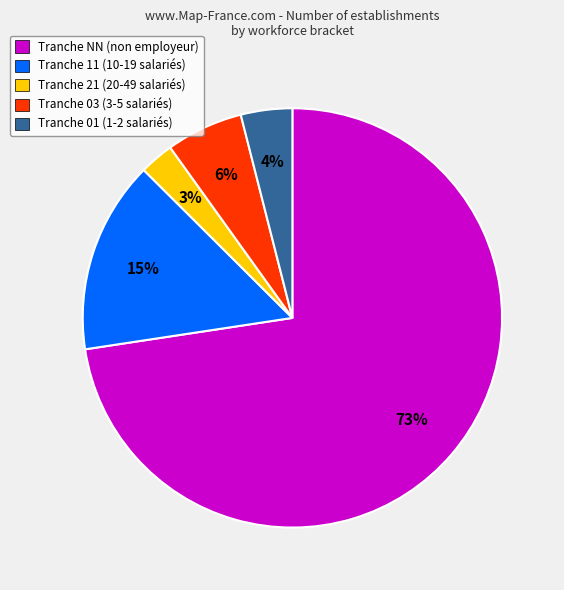

To the nearest percent, what is the average slice percentage?

20%